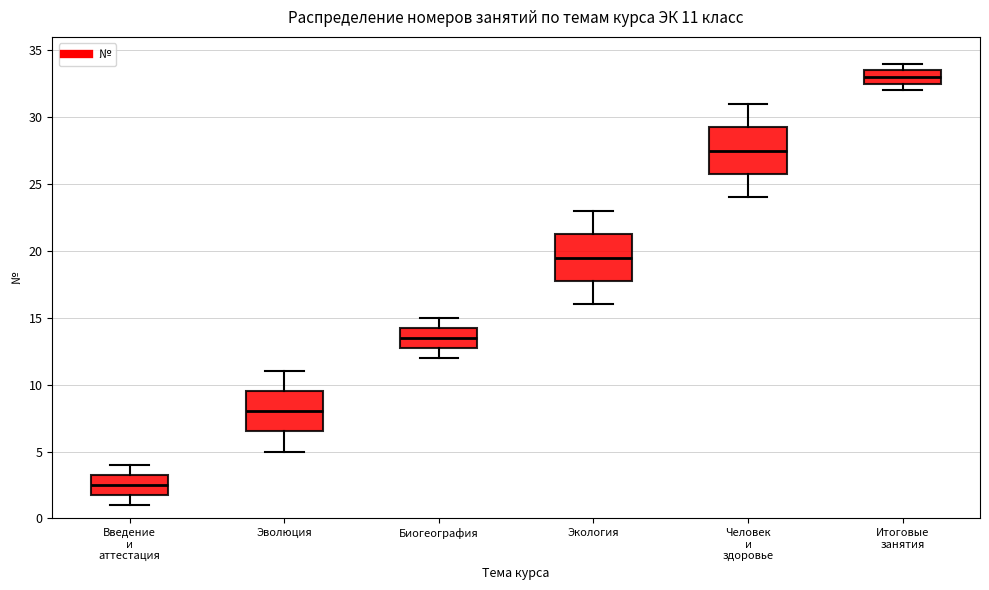

Which box's median line is the lowest?

Введение и аттестация